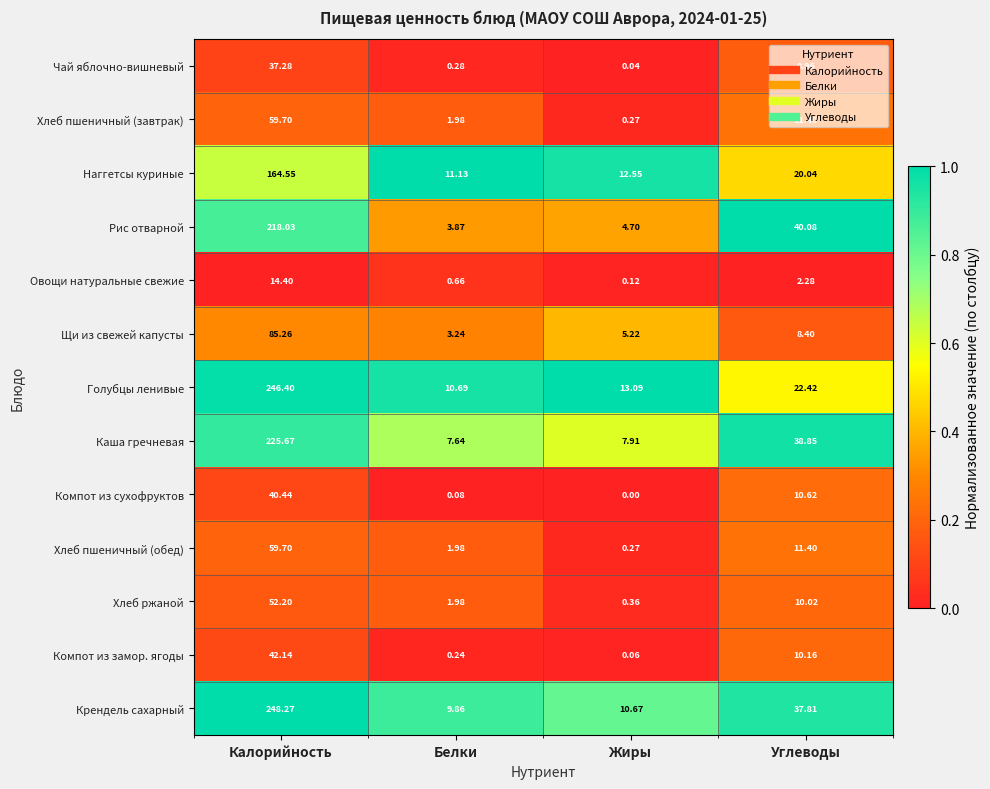

Where is Овощи натуральные свежие nearest to the value 7?

Углеводы